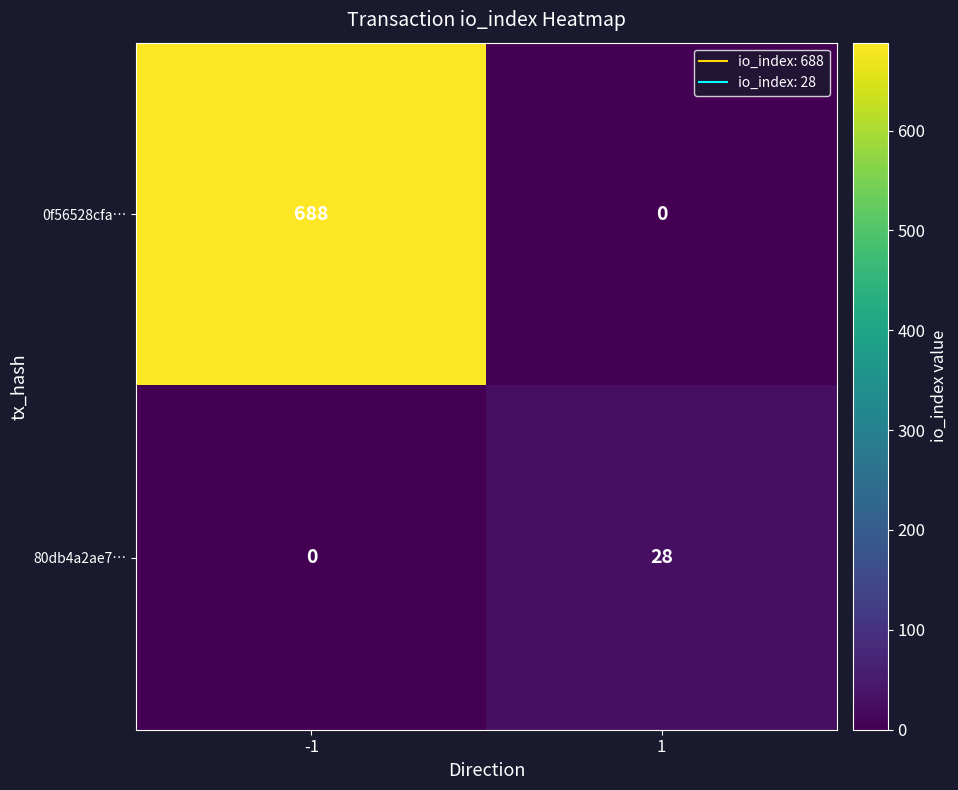

Reading left to right, list all the values displayed in this chart.

0f56528cfa…: -1=688	1=0
80db4a2ae7…: -1=0	1=28